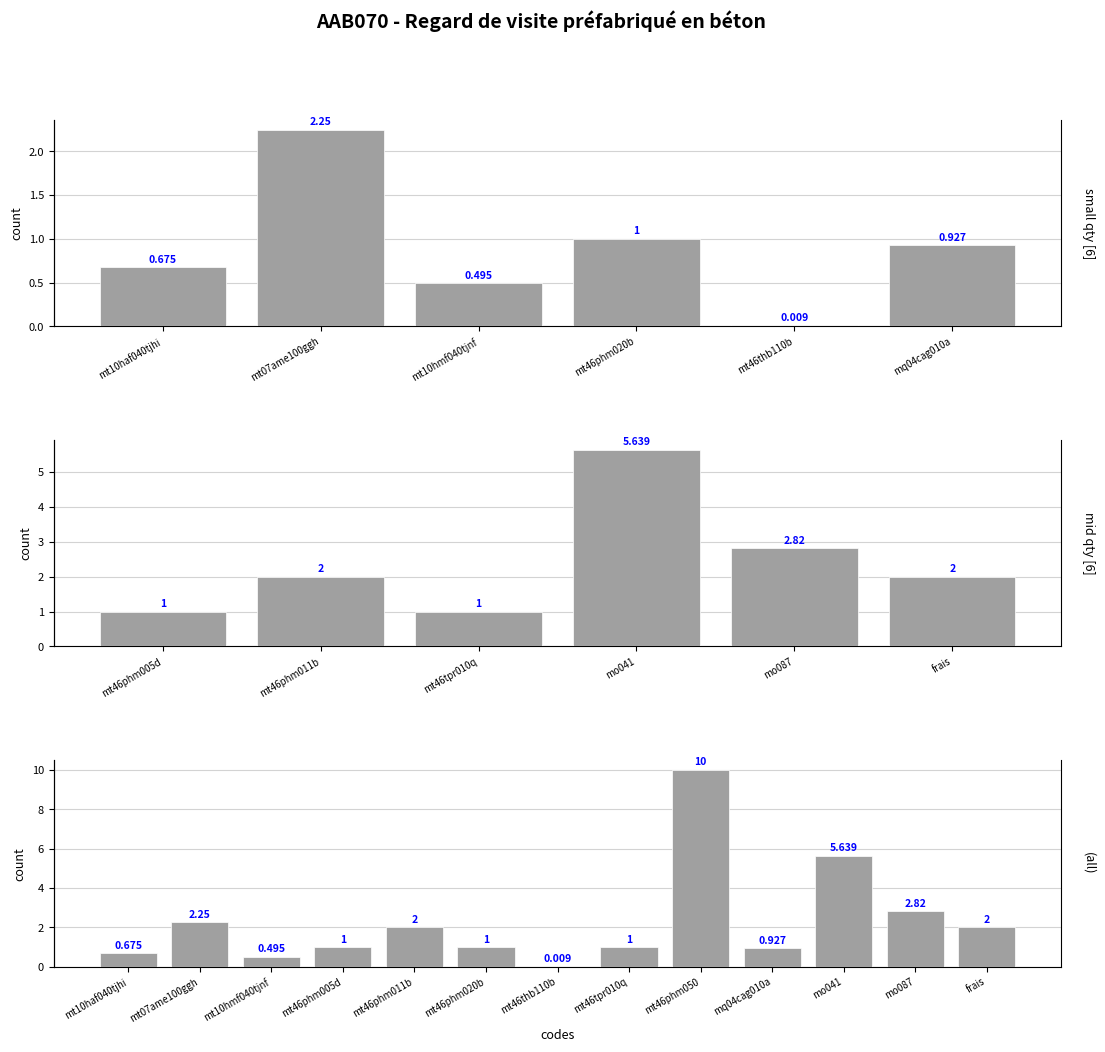

True or false: the data shows 2.0 at frais.

True